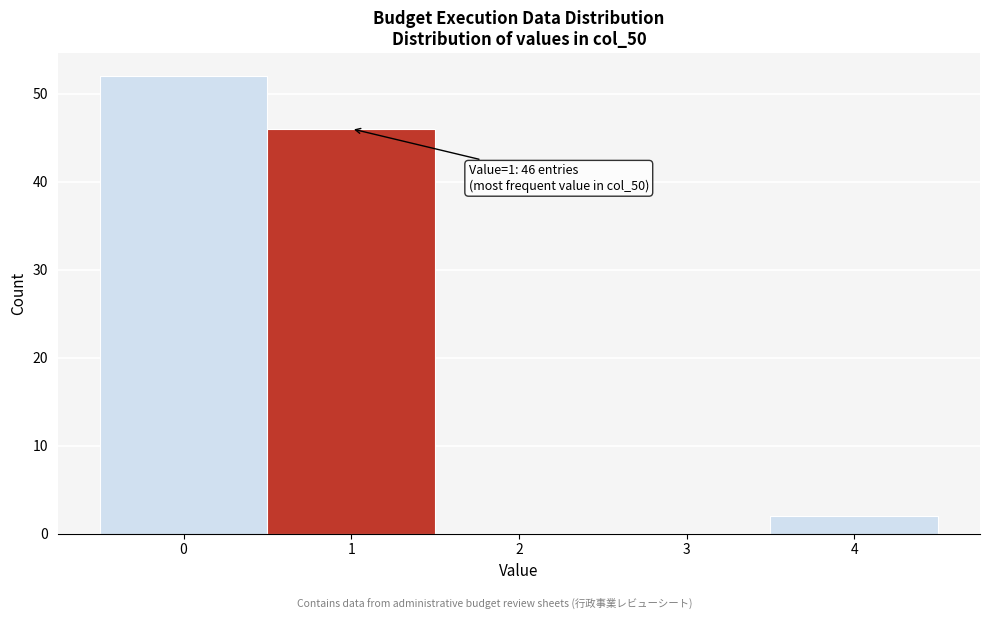

Reading left to right, list all the values displayed in this chart.

0=52	1=46	2=0	3=0	4=2